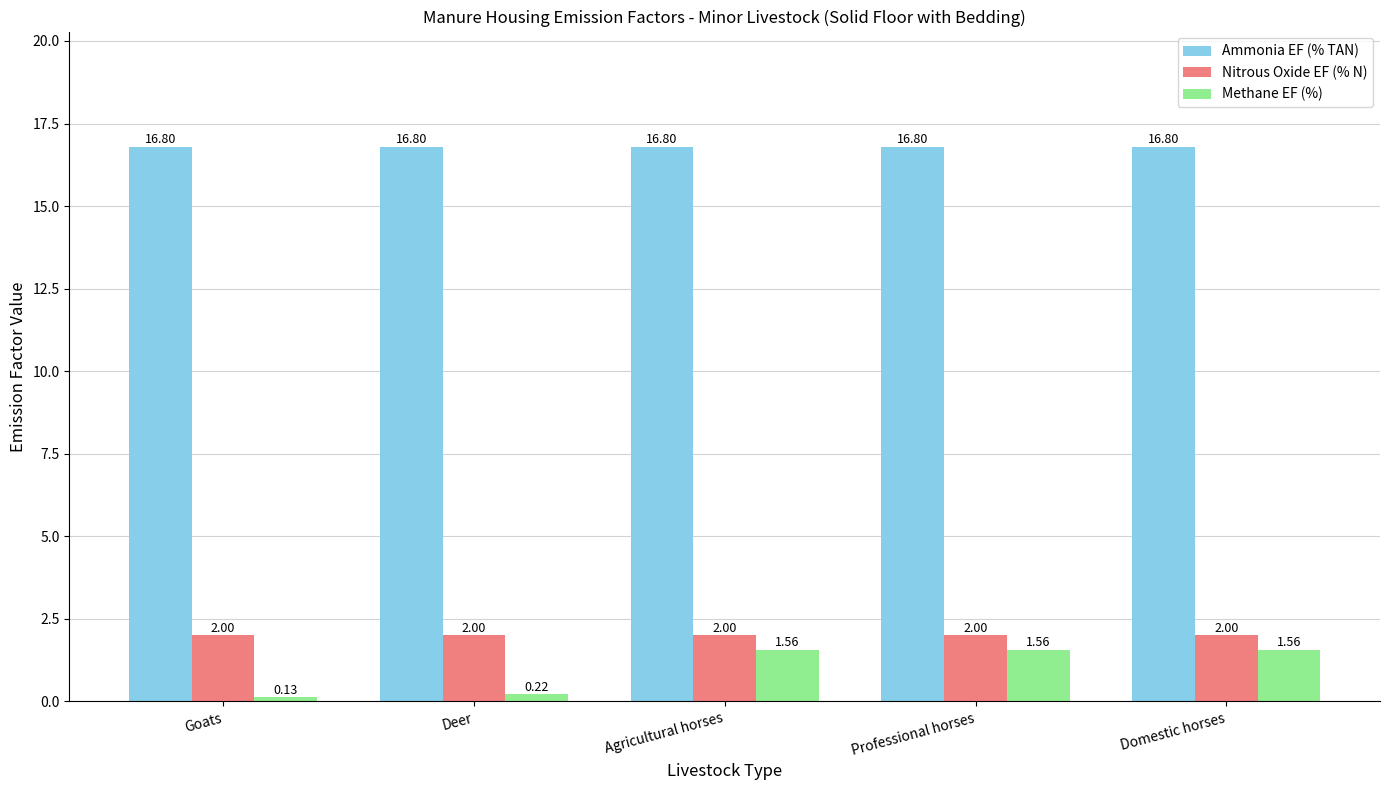

Which category has the lowest value across all series?

Goats